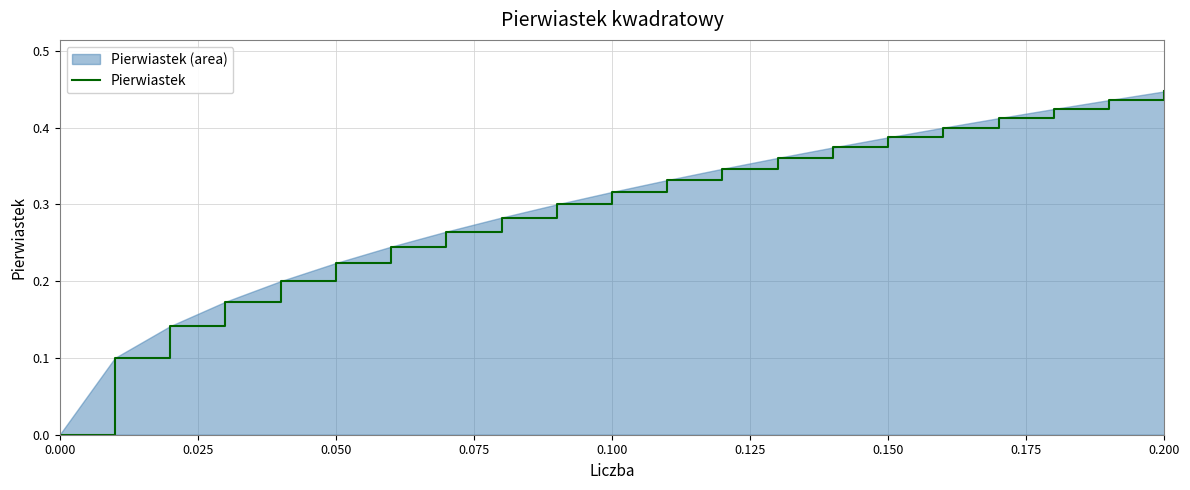

Count the values in the range 0 to 1.

21